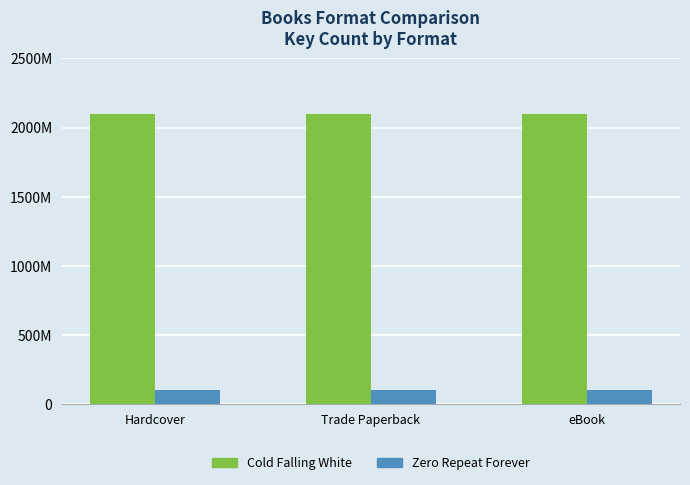

Are the bars grouped side by side (vs. stacked)?

Yes